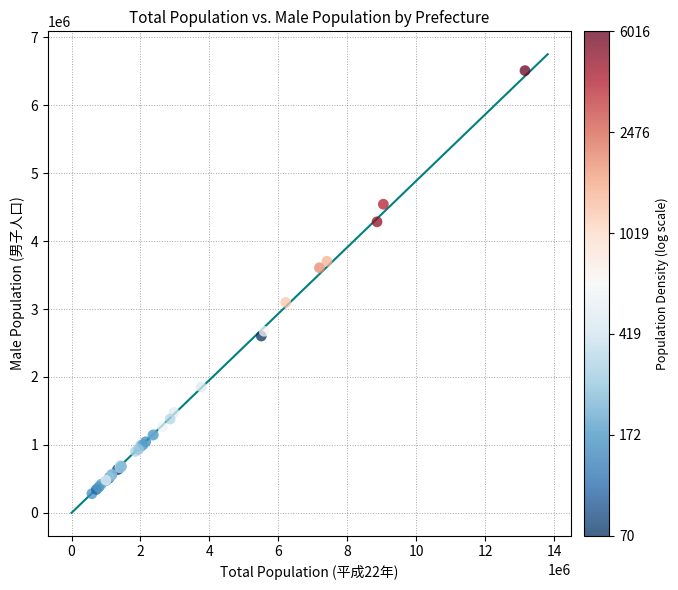

What Y value in the scatter plot is closest to 3396405?

3608711